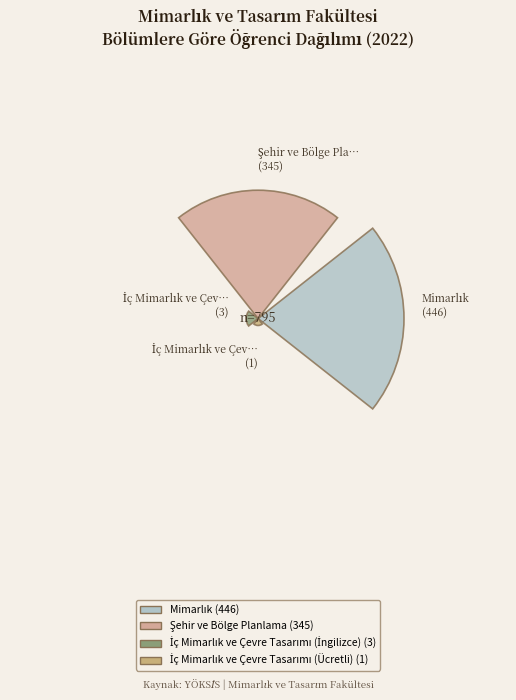

The Mimarlık slice represents 56% of the pie. True or false?

True